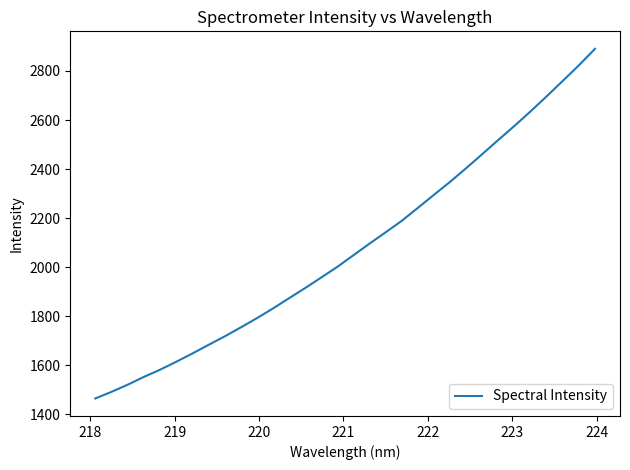

What is the smallest value displayed?

1464.2